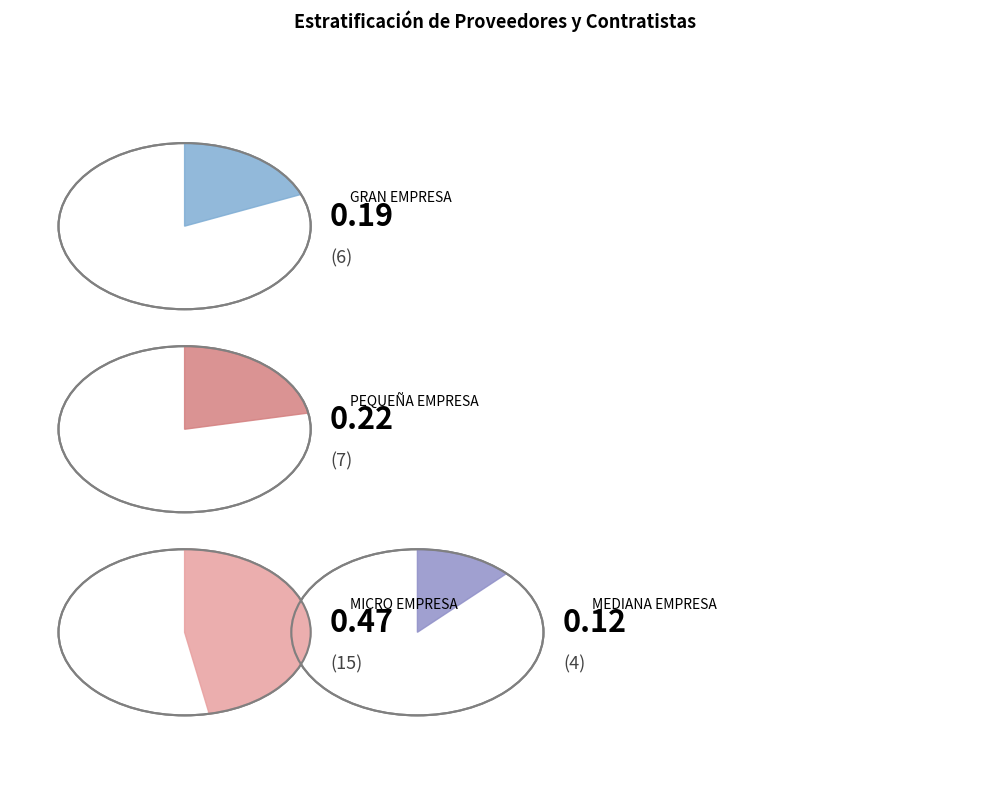

What percentage is the MEDIANA EMPRESA slice, to the nearest percent?

12%